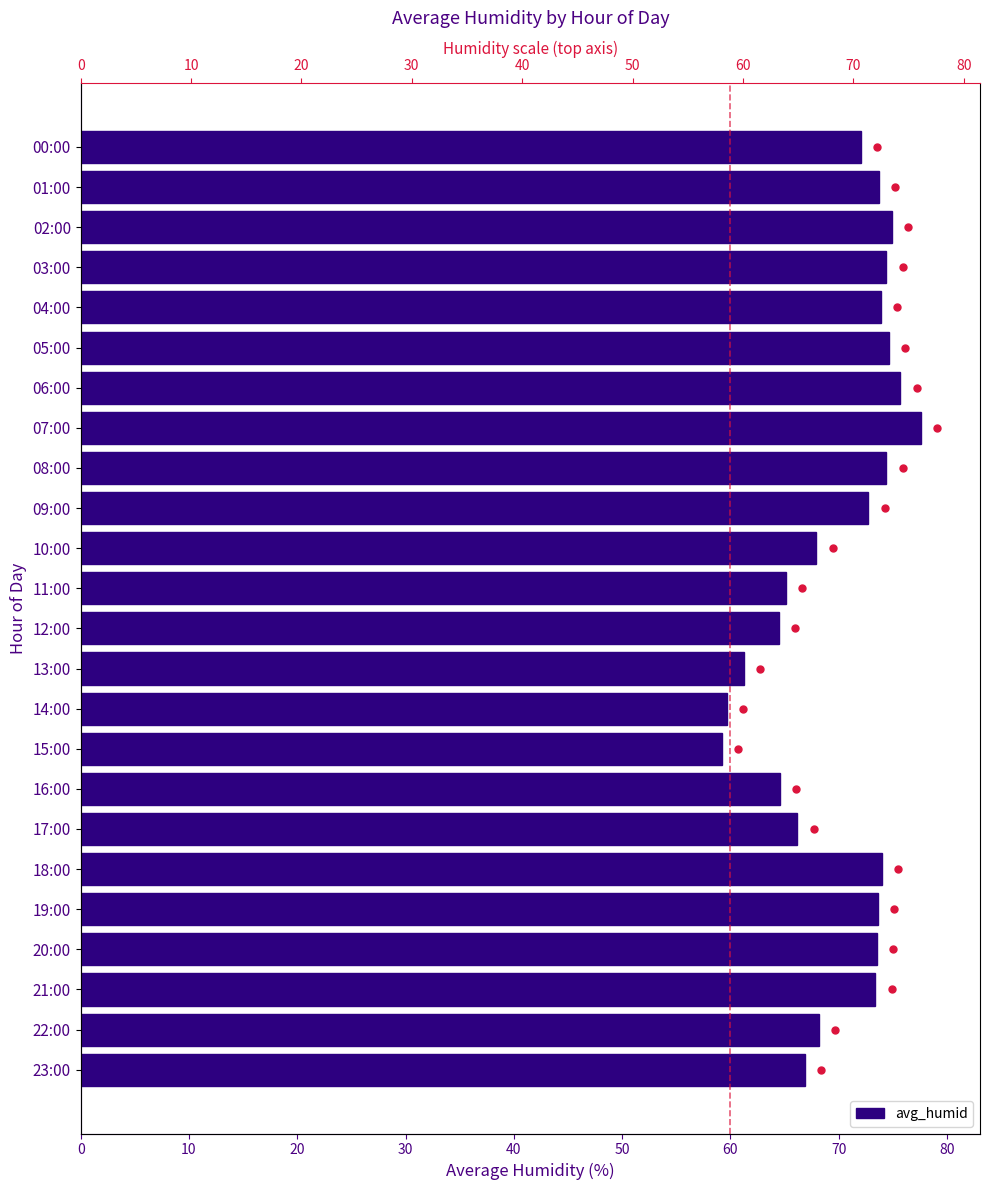

At which category does the chart reach its minimum across all series?

15:00